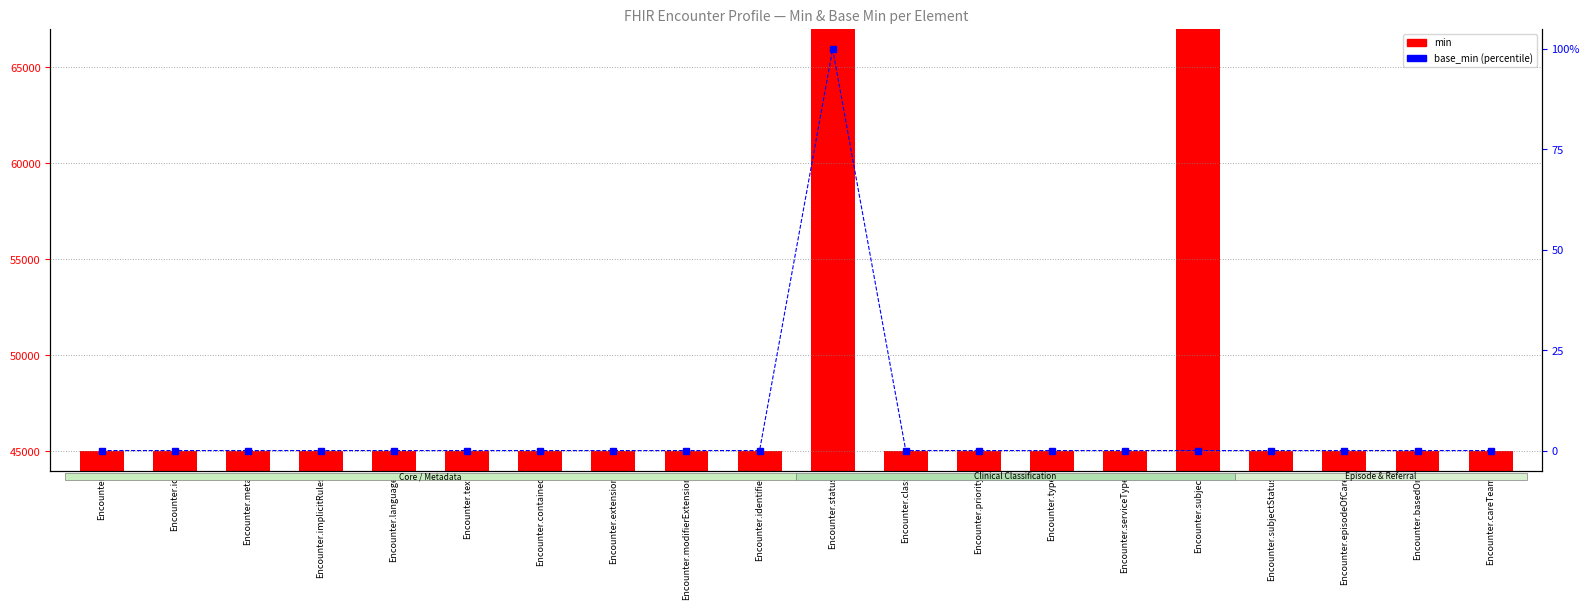

What are all the series names shown in the legend?

min, base_min